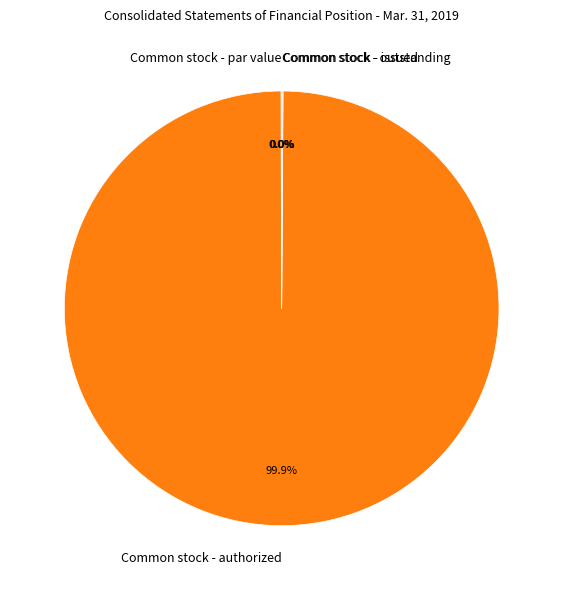

Does Common stock - authorized represent more than half of the total?

Yes